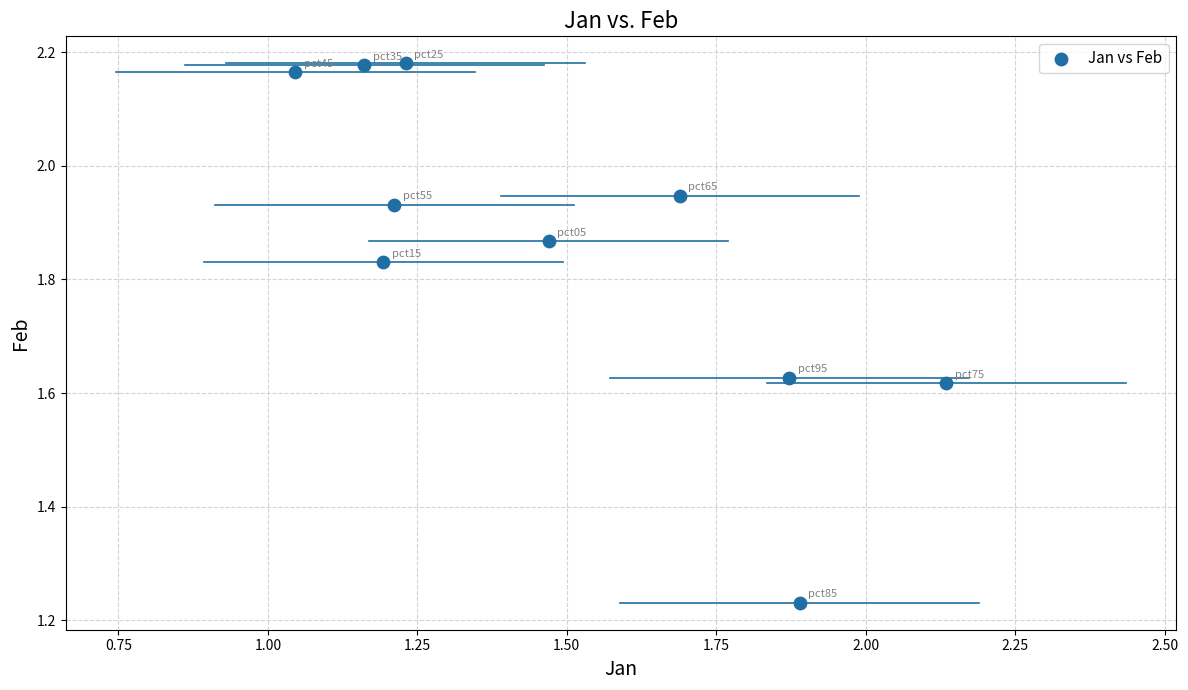

What is the range of X values (max minus min)?

1.1